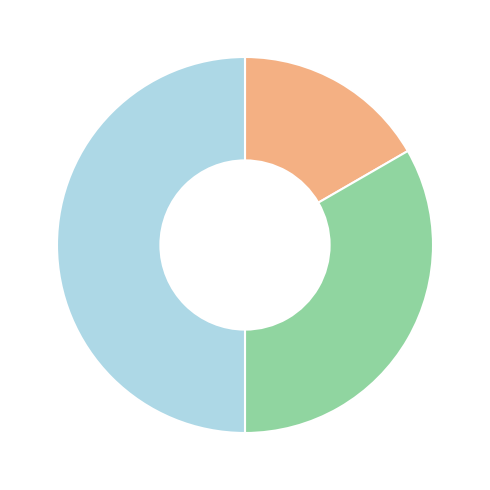

Rank the categories by value from highest to lowest.

Сумісництво, Суміщення, Основне місце роботи